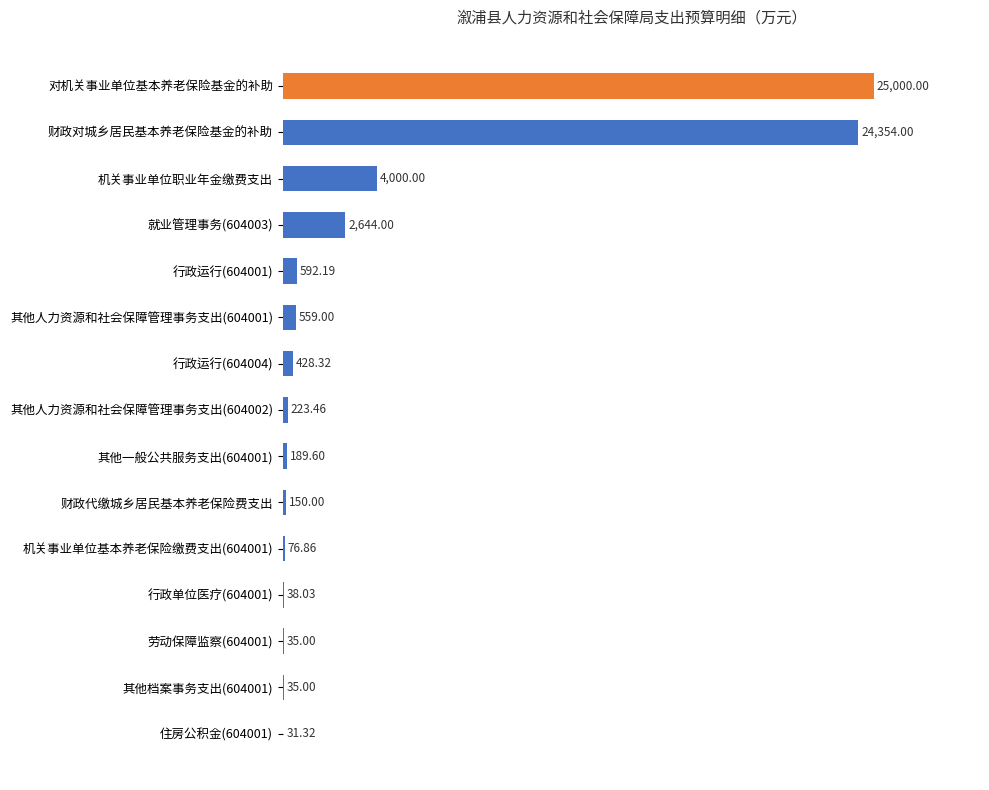

What is the greatest value displayed?

25000.0